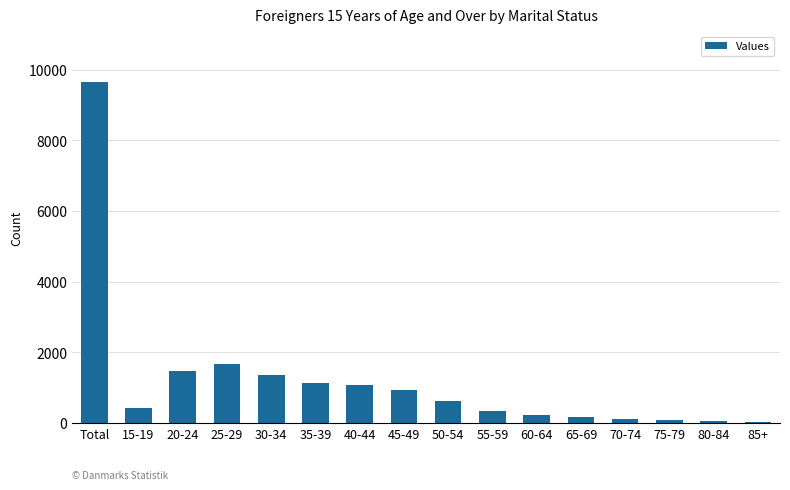

What is the label of the 7th bar from the left?

40-44